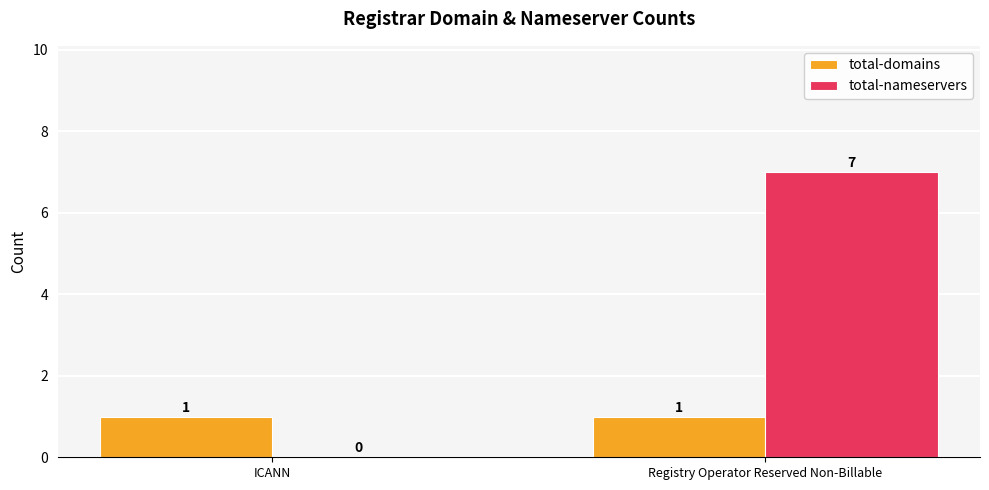

The value of total-domains at ICANN is 1. True or false?

True